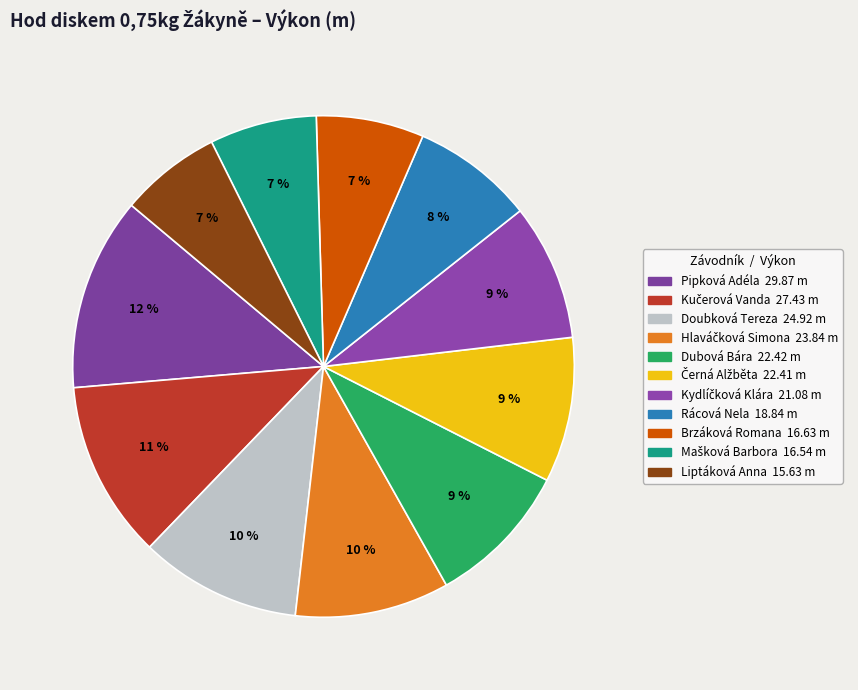

What percentage is the Kydlíčková Klára slice, to the nearest percent?

9%